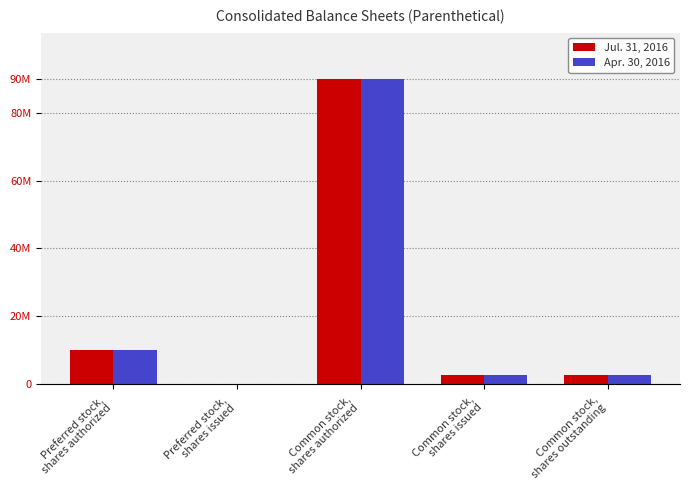

What is the difference between the second highest and second lowest values in the Jul. 31, 2016 series?

7210000